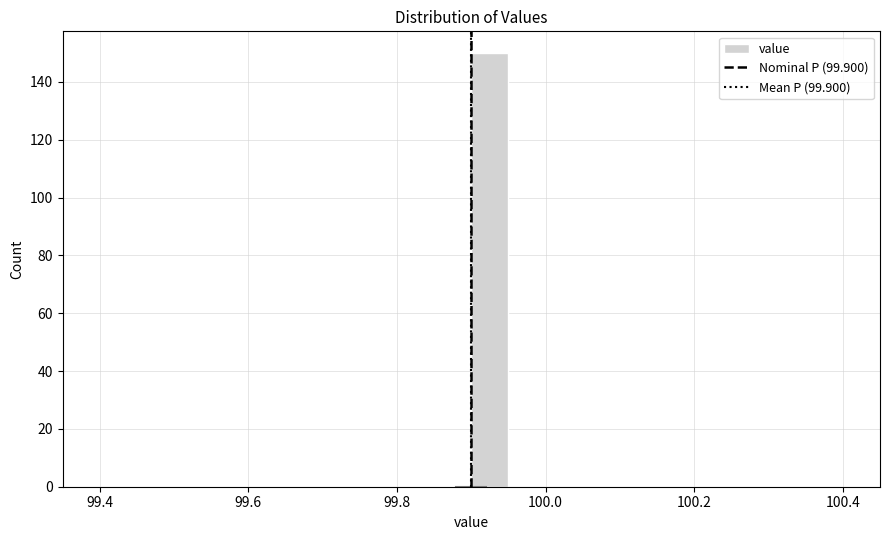

Read against the x-axis, roughly where is the centre of the tallest bar?

99.92